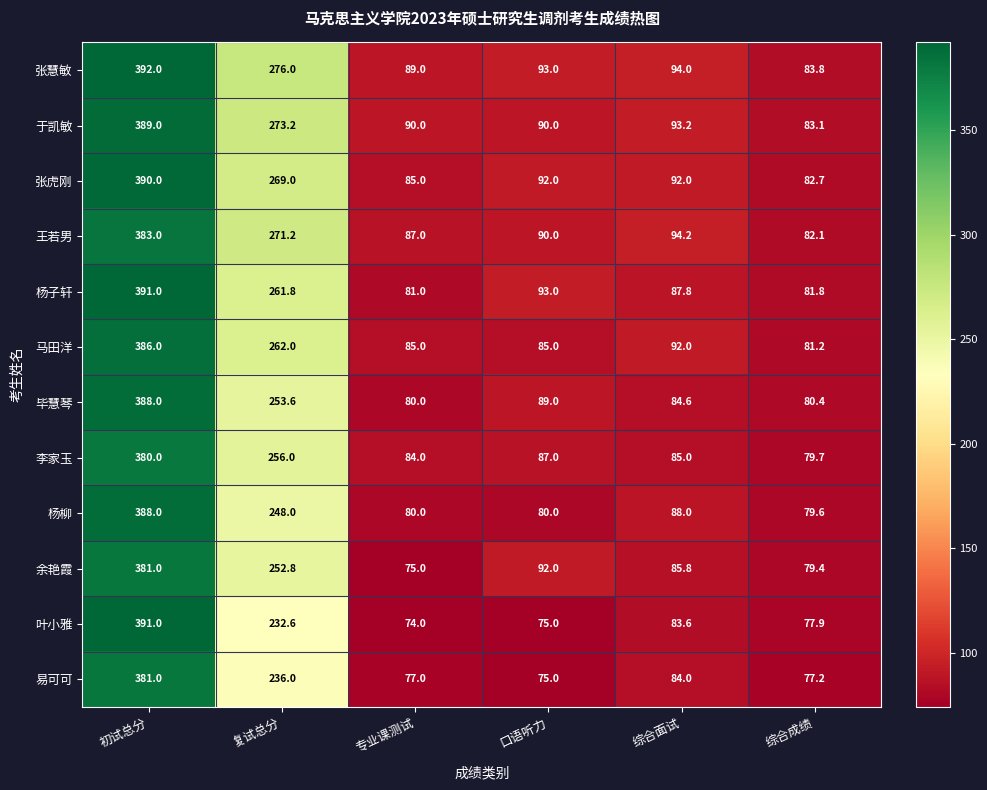

The value of 杨子轩 at 复试总分 is 261.8. True or false?

True